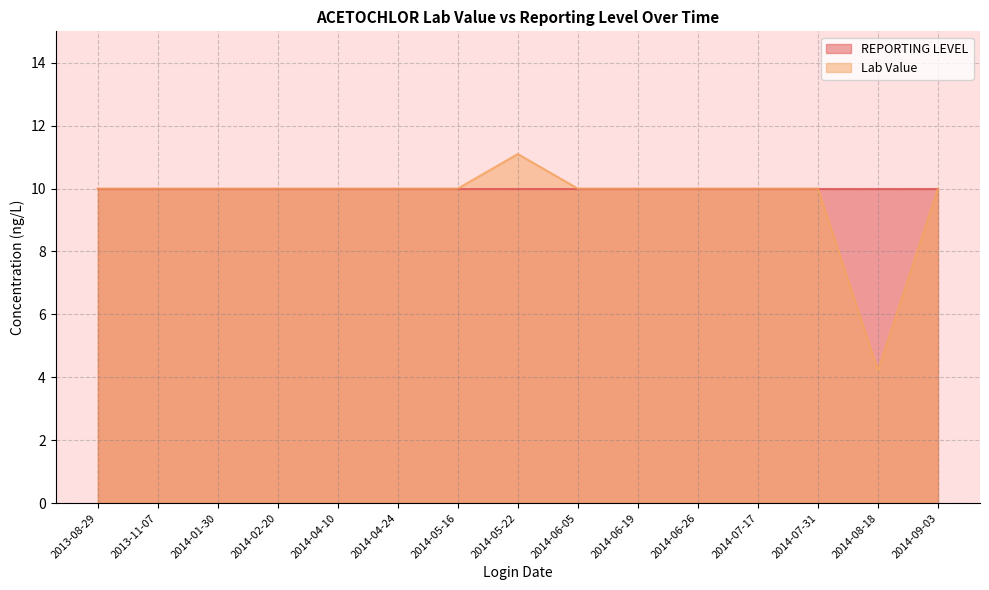

What is the average value?

9.7